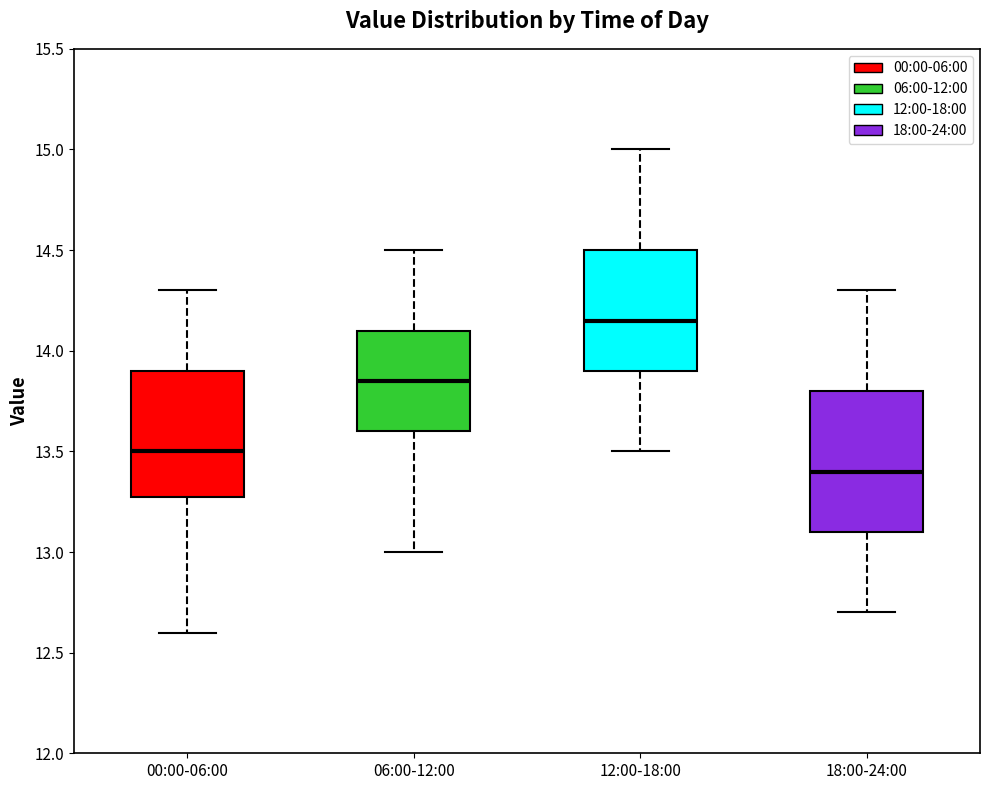

Which box has the lowest median line?

18:00-24:00